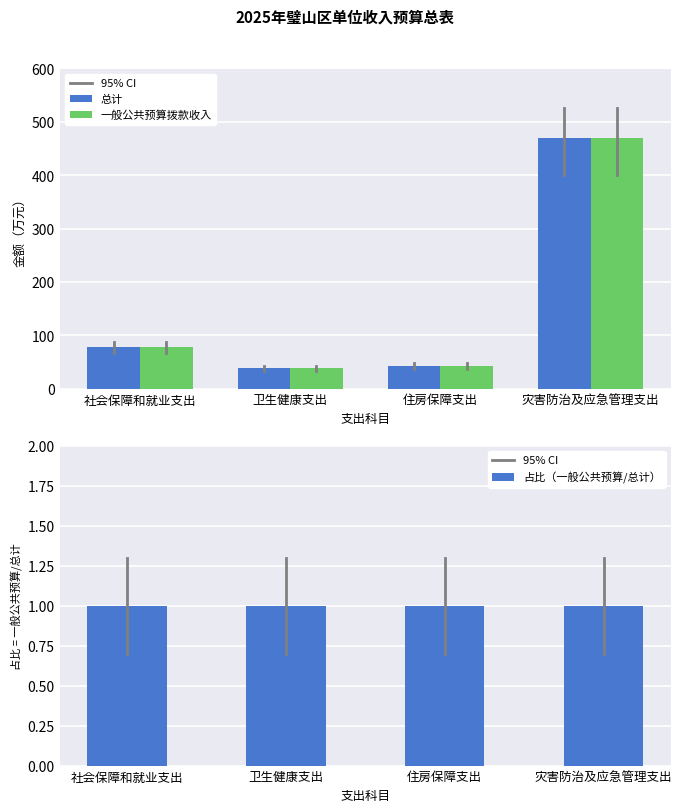

What position from the left is 住房保障支出?

3